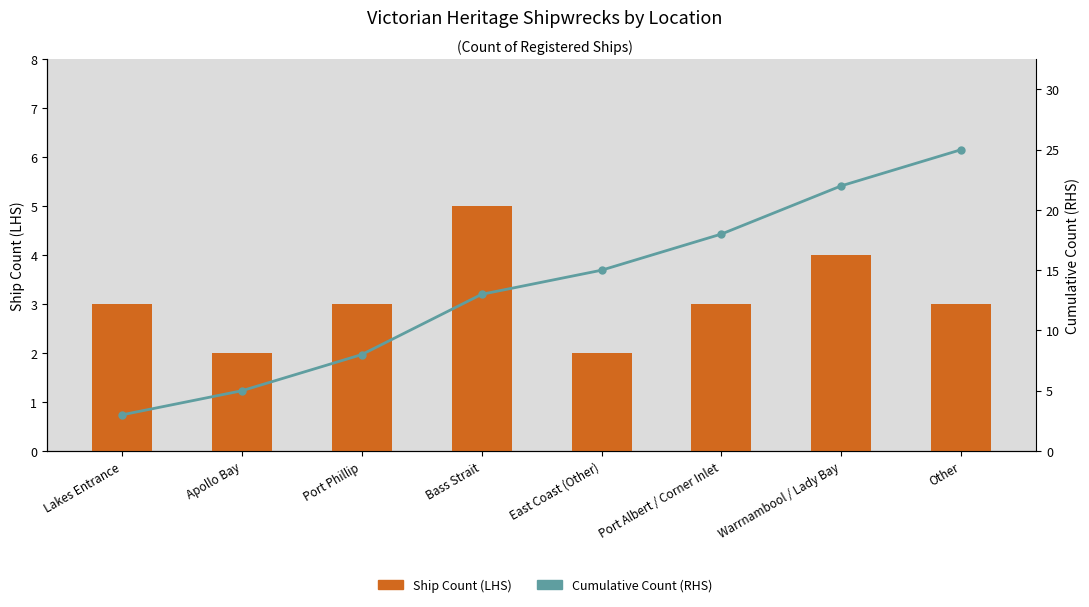

At which category does the chart reach its peak across all series?

Other